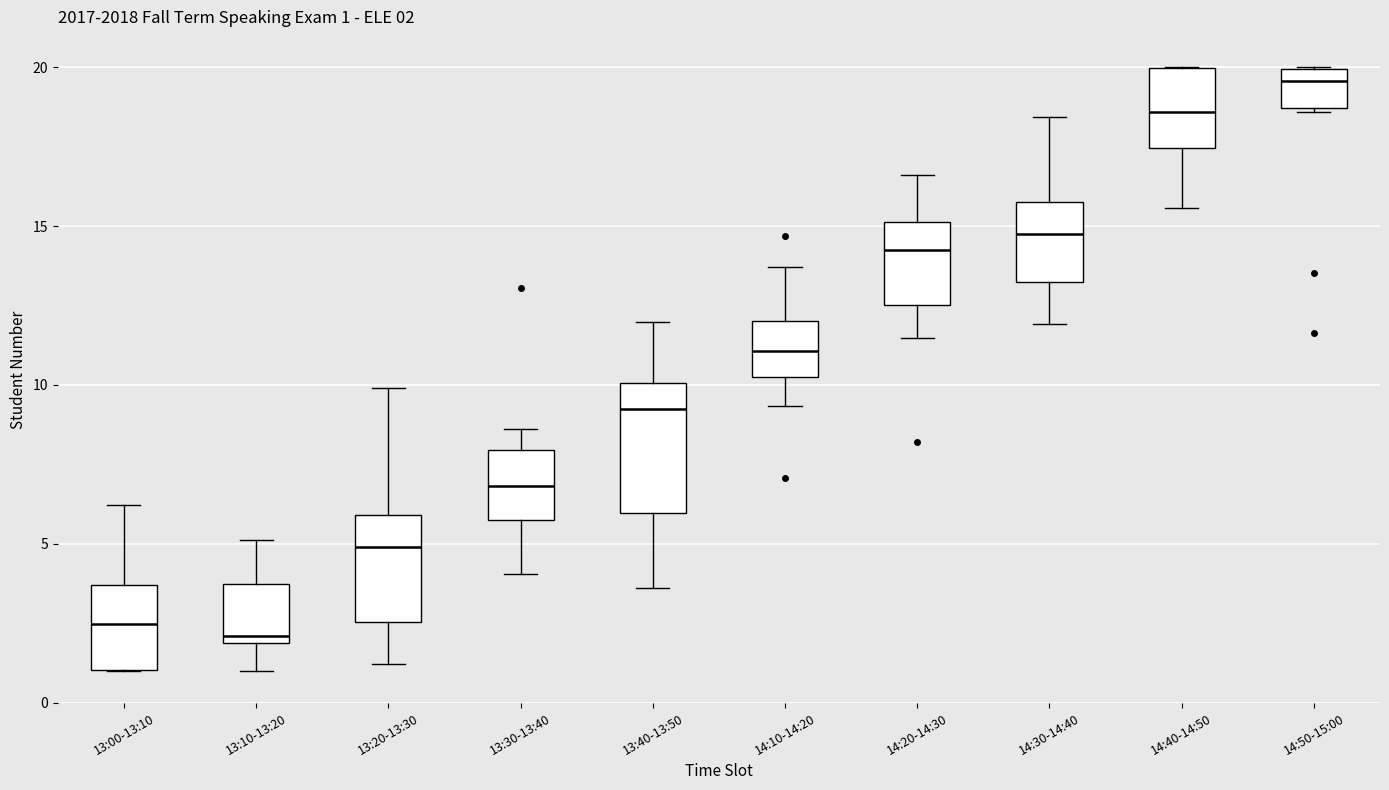

Comparing the boxes themselves (not the whiskers), which one is the tallest?

13:40-13:50